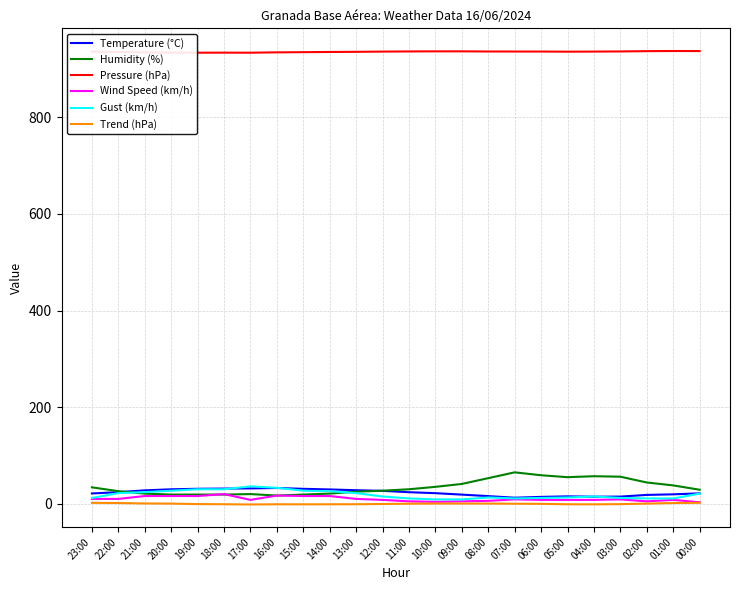

The value of Pressure (hPa) at 12:00 is 936.0. True or false?

True